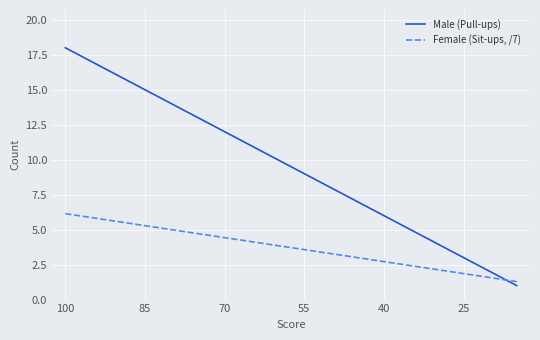

Rank the series by their average value, from highest to lowest.

Male (Pull-ups), Female (Sit-ups, /7)